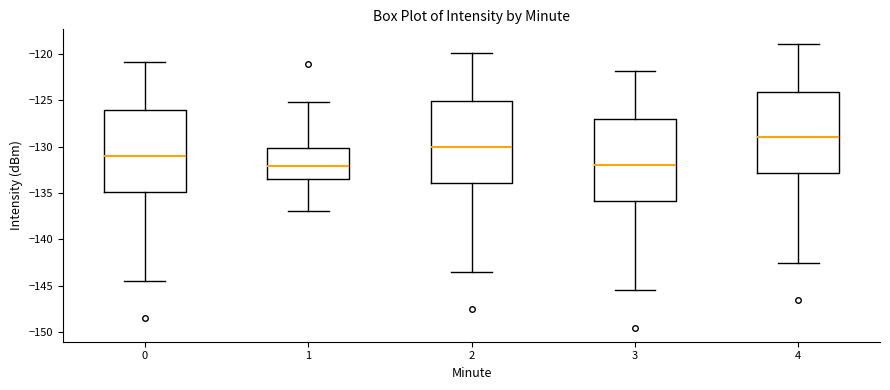

Reading left to right, read every box against the y-axis: the position of its median line, the range the box covers, and the ends of its whiskers. The values are not printed on the chart, so give them approximately, as read against the axis.

0: median -131.0, box -135.0 to -126.0, whiskers -144.5 to -121.0
1: median -132.0, box -133.5 to -130.0, whiskers -137.0 to -125.0
2: median -130.0, box -134.0 to -125.0, whiskers -143.5 to -120.0
3: median -132.0, box -136.0 to -127.0, whiskers -145.5 to -122.0
4: median -129.0, box -133.0 to -124.0, whiskers -142.5 to -119.0